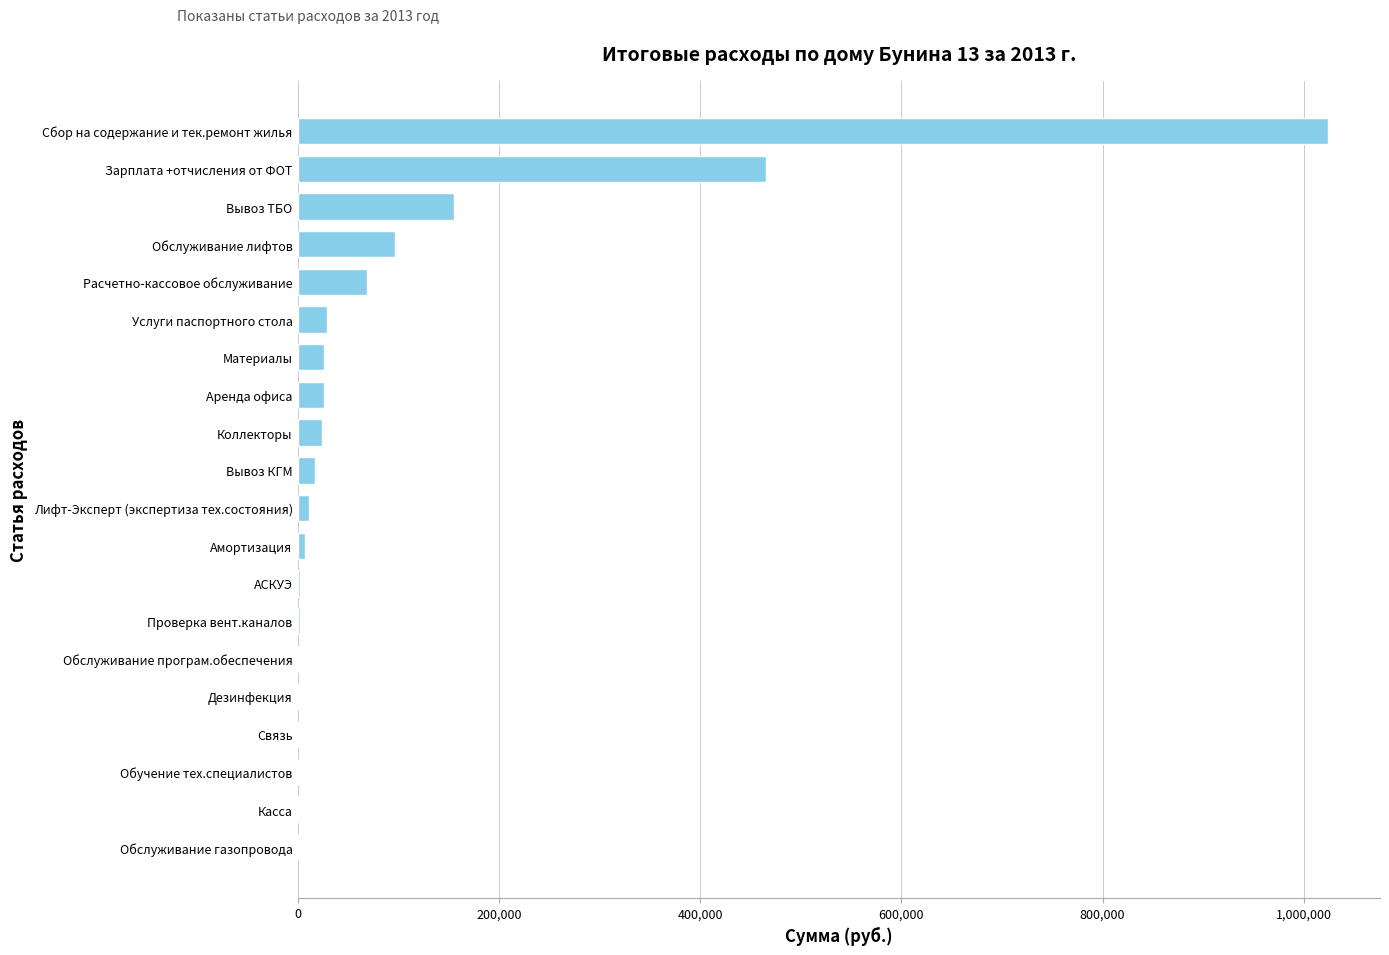

True or false: the data shows 28989.1 at Услуги паспортного стола.

True